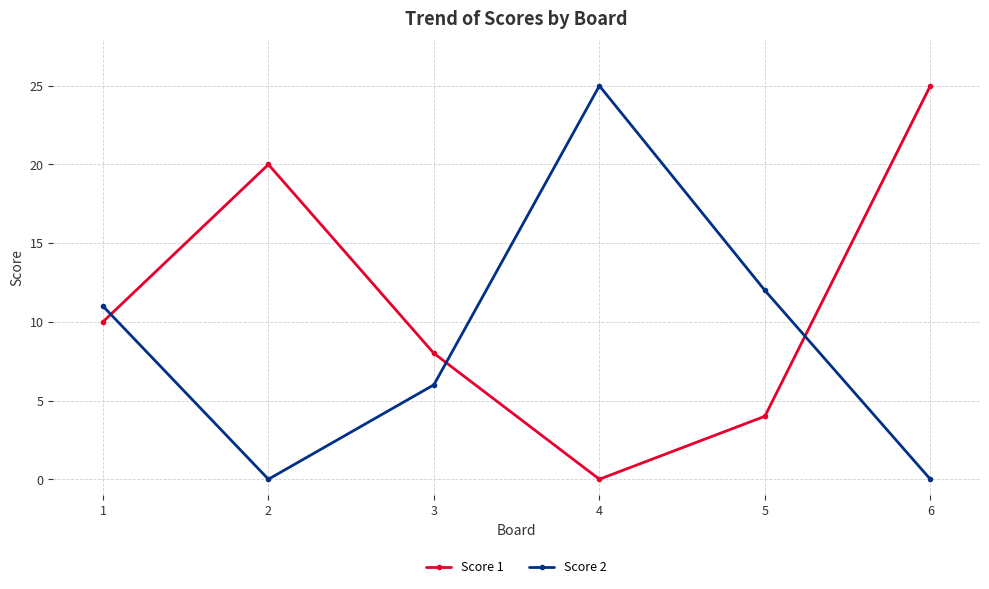

What is the highest value of the Score 1 series?

25